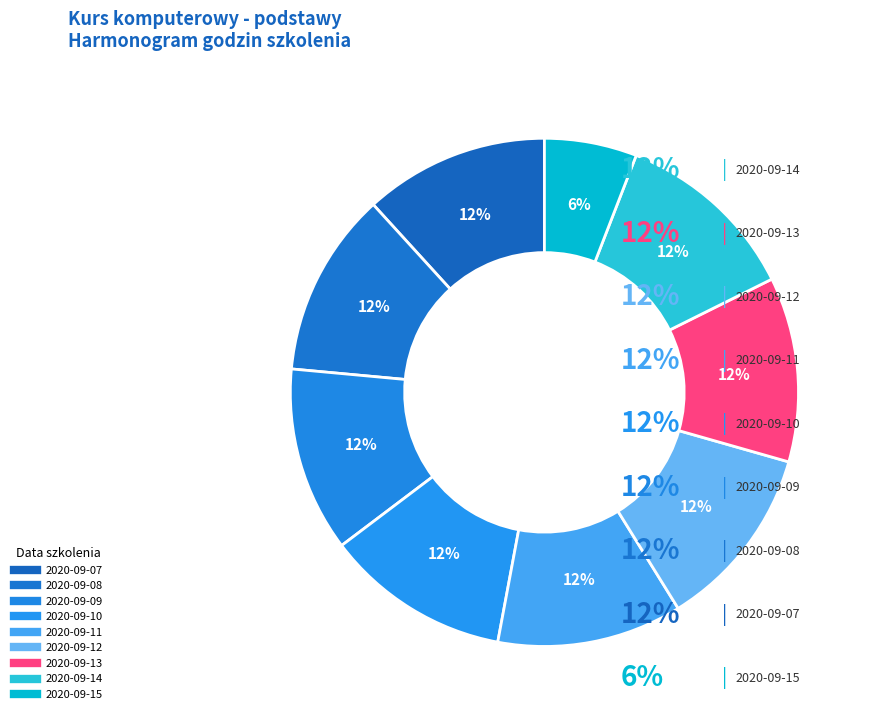

Count the number of slices in the pie.

9